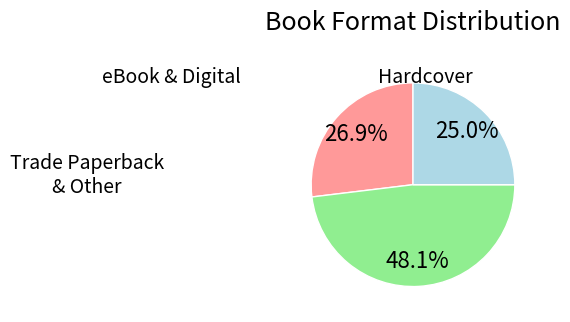

Does any single category account for the majority?

No